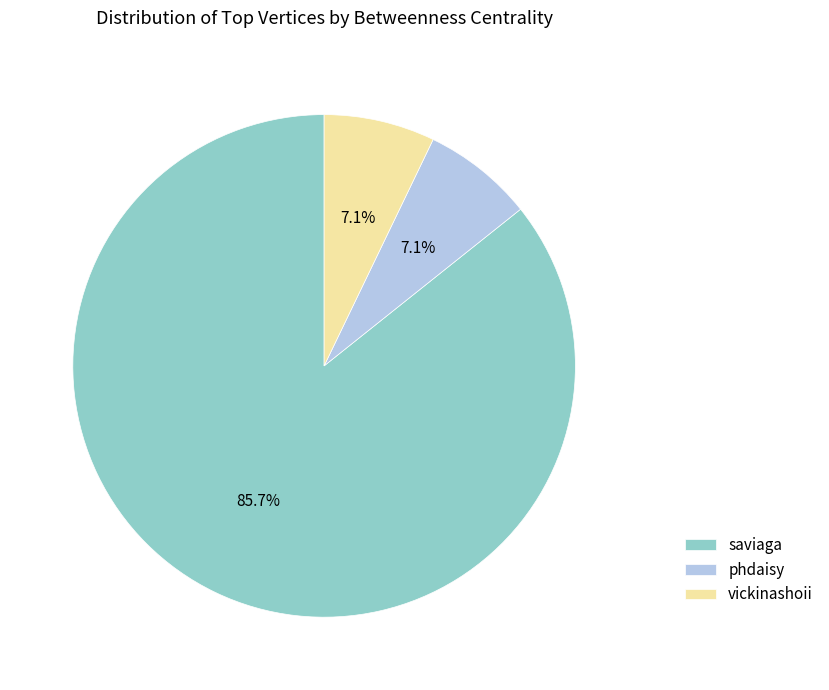

Is vickinashoii the majority of the pie?

No